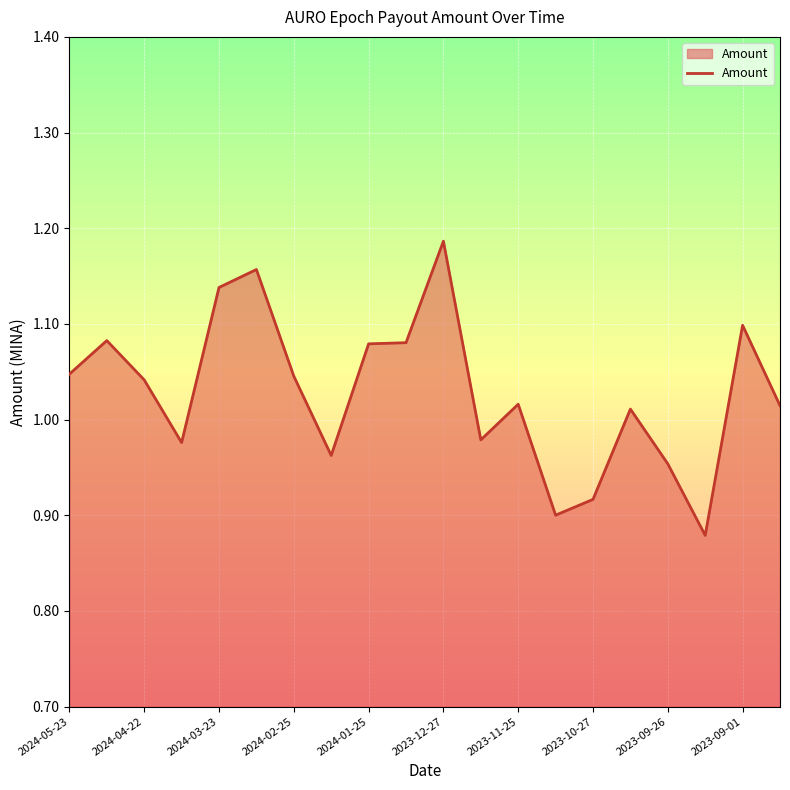

What is the difference between the maximum and minimum values?

0.3